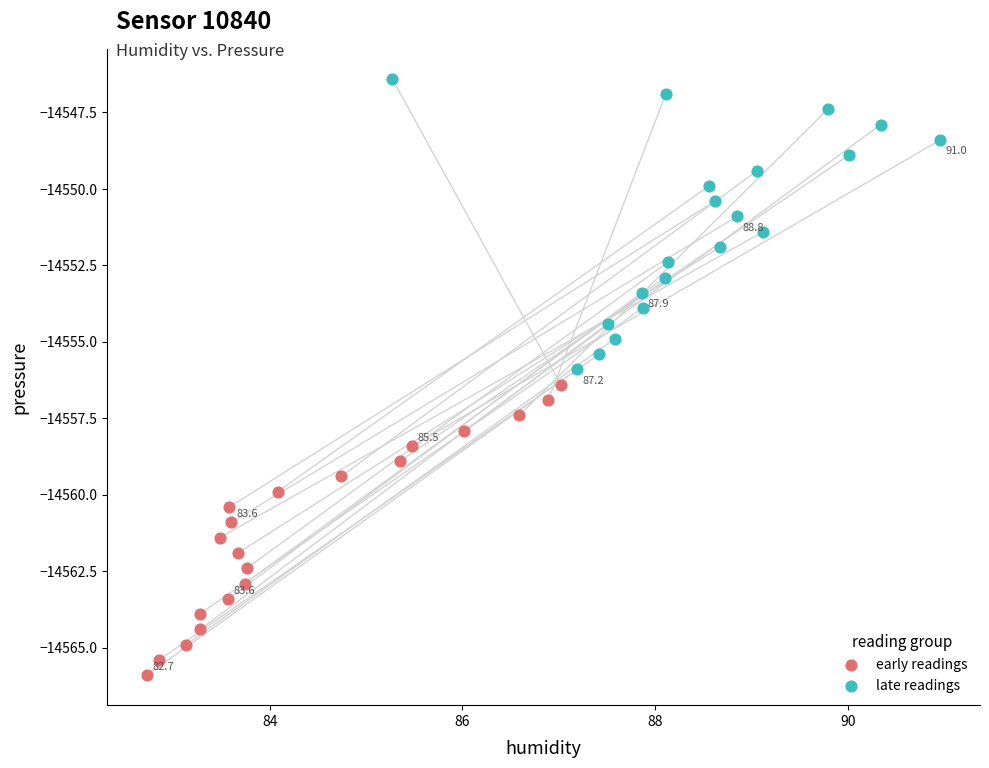

Which series reaches the minimum Y coordinate?

early readings